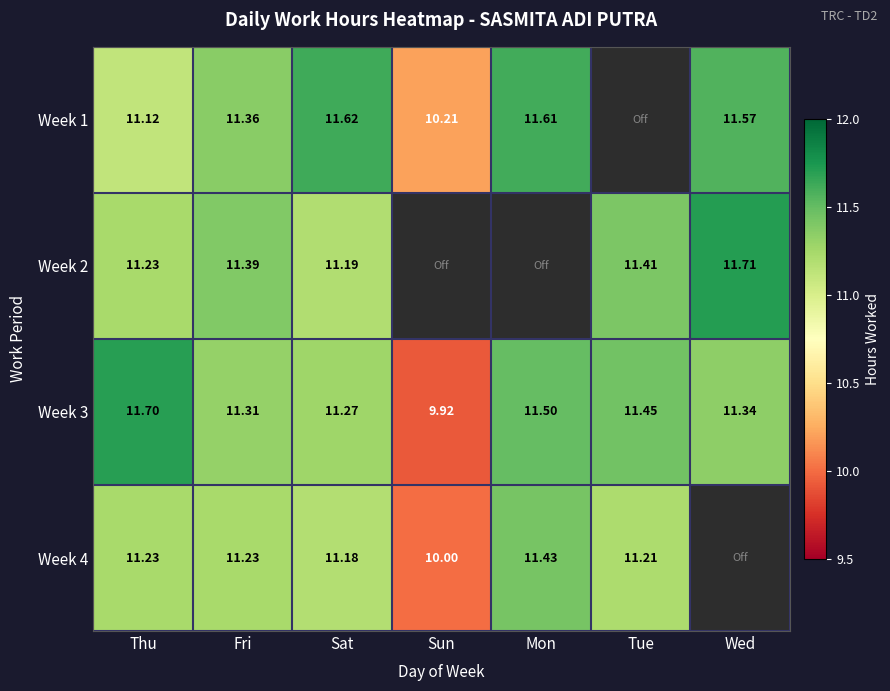

How many series are shown in this chart?

4